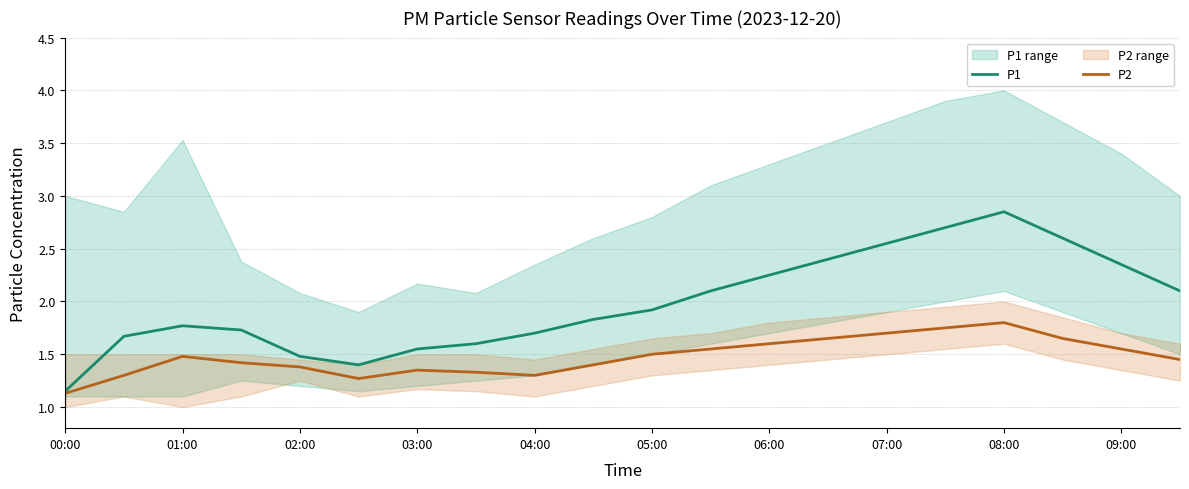

True or false: P1 has more than 2 points higher than both neighbors.

False